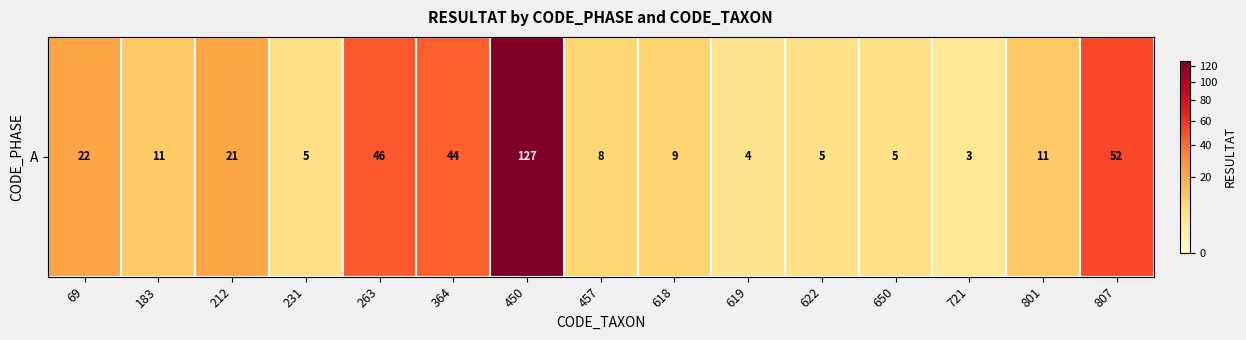

What is the maximum value shown in the chart?

127